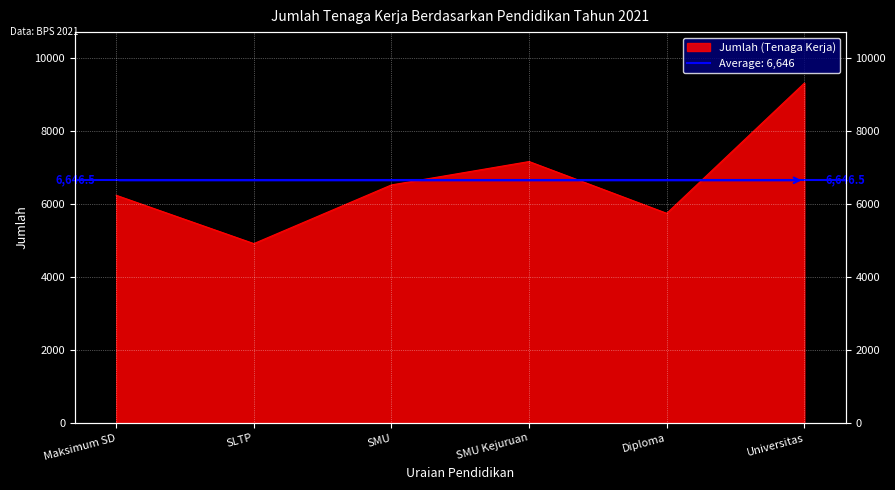

What is the sum of all values?

39879